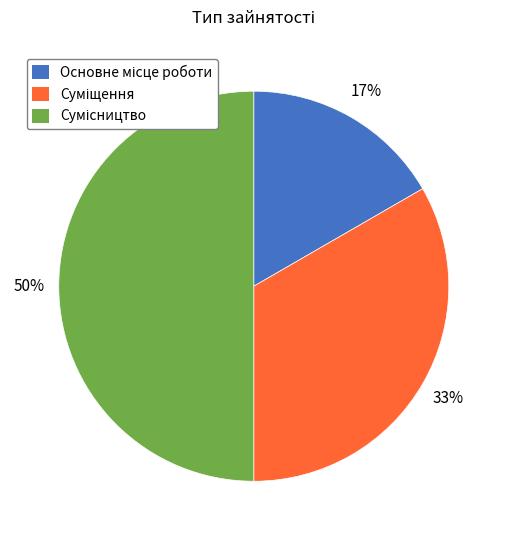

To the nearest percent, what is the average slice percentage?

33%